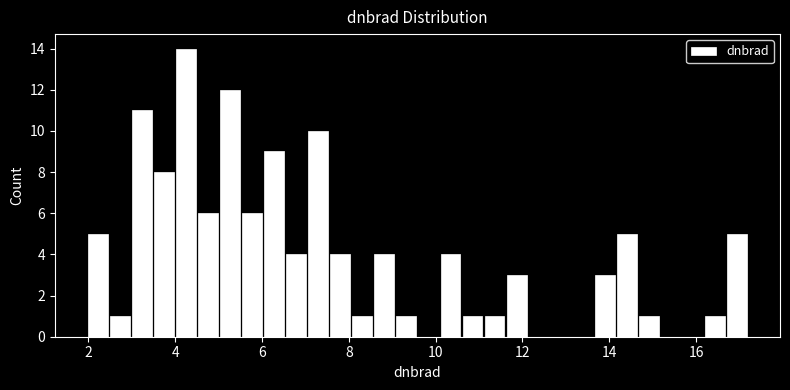

Around what value on the x-axis is the tallest bar? Give the approximate position of its centre, as read against the axis.

4.2